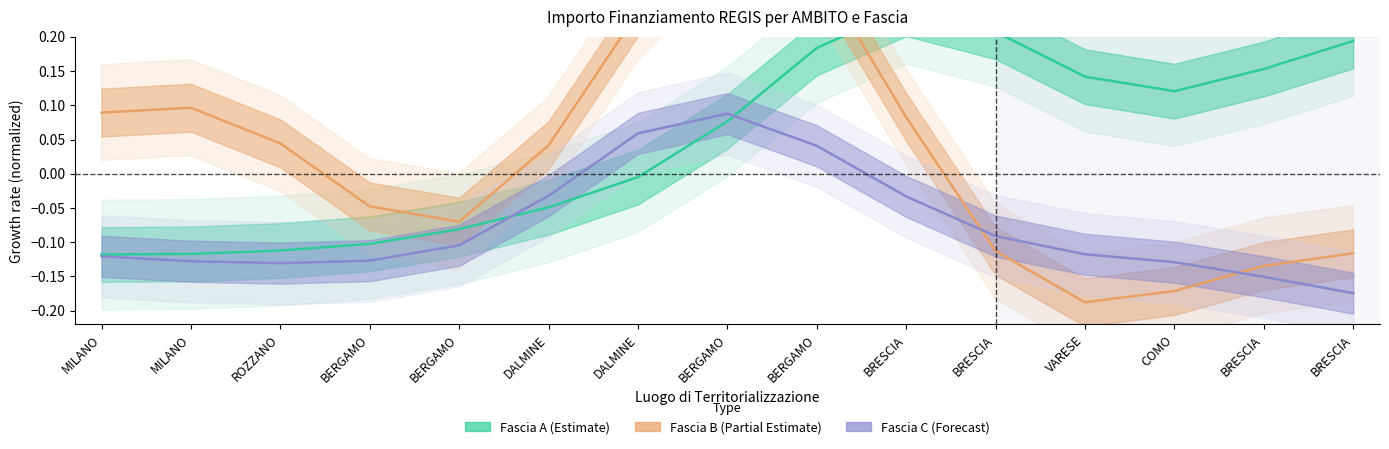

What is the difference between the Fascia C (Forecast) values at BERGAMO and ROZZANO?

0.2